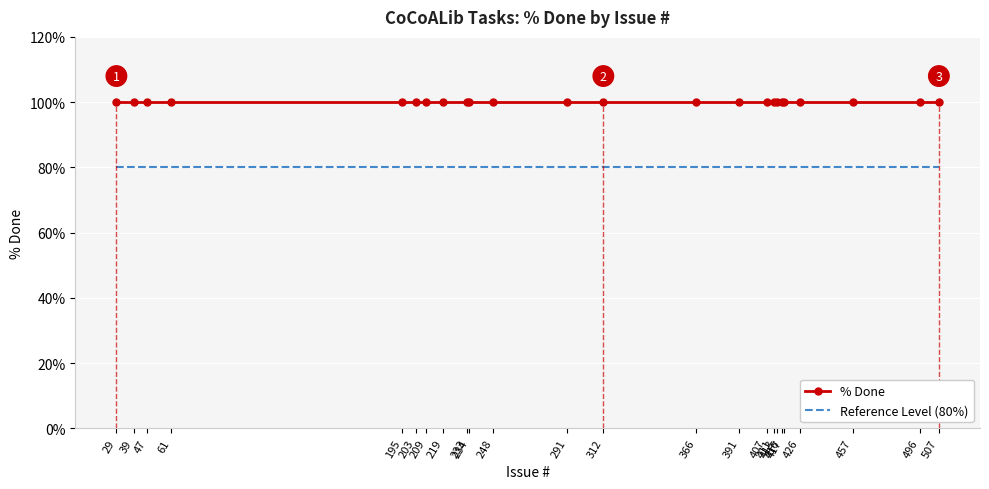

List the labels in order of Reference Level (80%) value, largest first.

29, 39, 47, 61, 195, 203, 209, 219, 233, 234, 248, 291, 312, 366, 391, 407, 411, 413, 416, 417, 426, 457, 496, 507